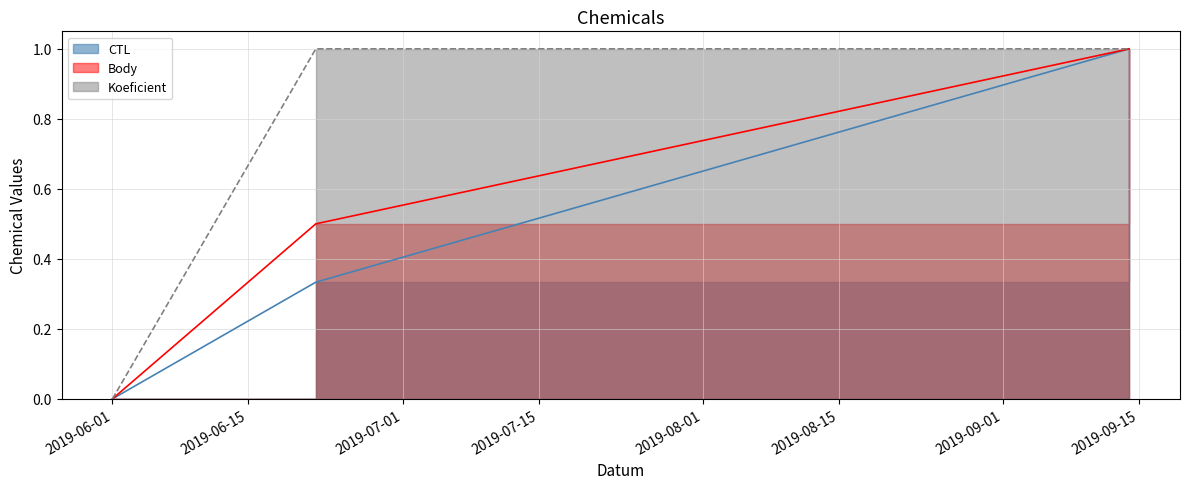

At which category does the chart reach its minimum across all series?

2019-06-01